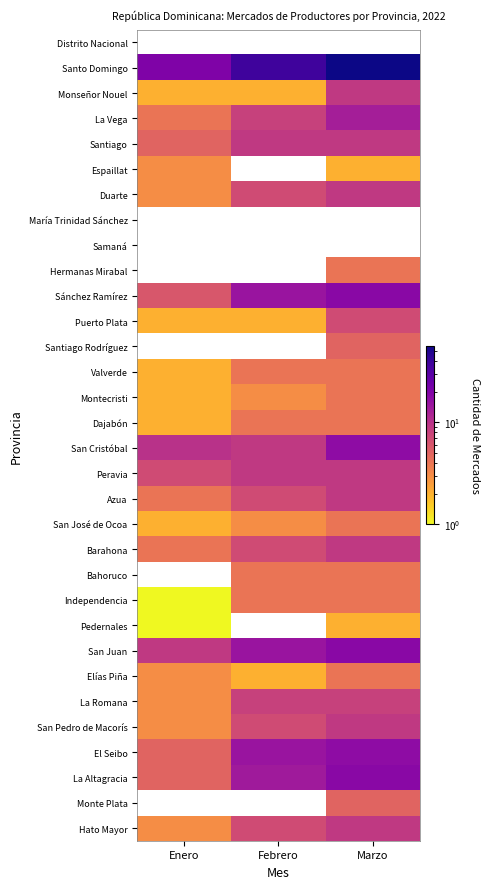

Which series has the largest total across all categories?

Santo Domingo